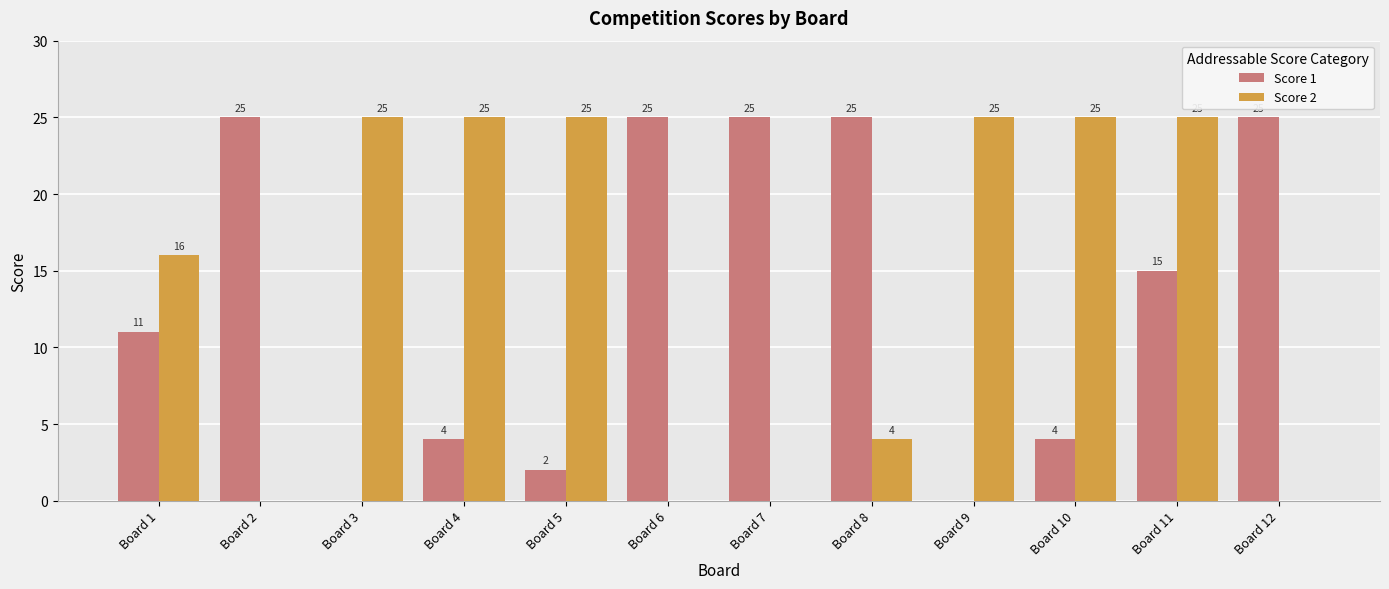

Reading left to right, transcribe all the data shown in this chart.

Score 1: 11	25	0	4	2	25	25	25	0	4	15	25
Score 2: 16	0	25	25	25	0	0	4	25	25	25	0